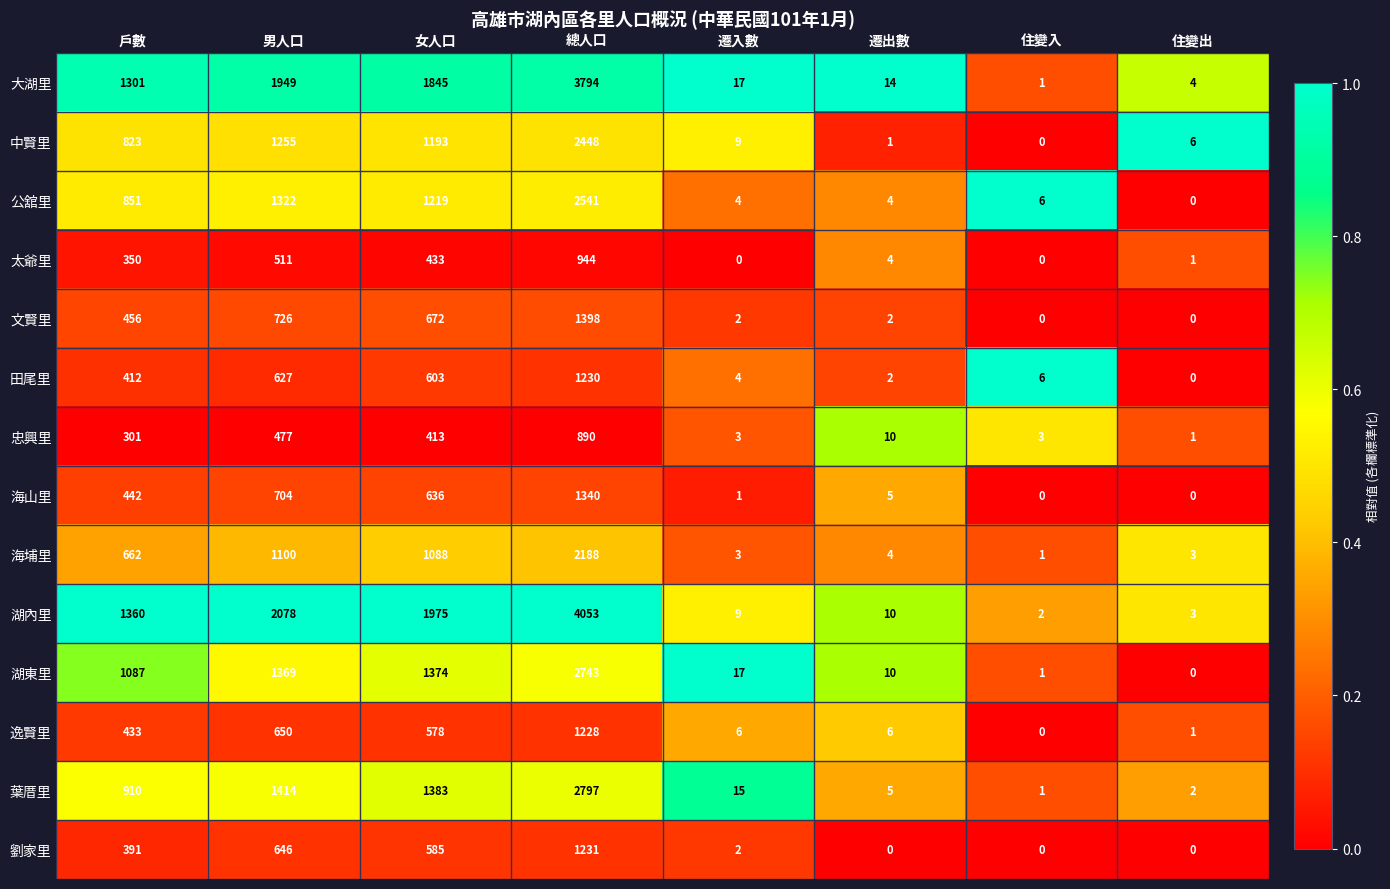

Count the number of data series in this chart.

14